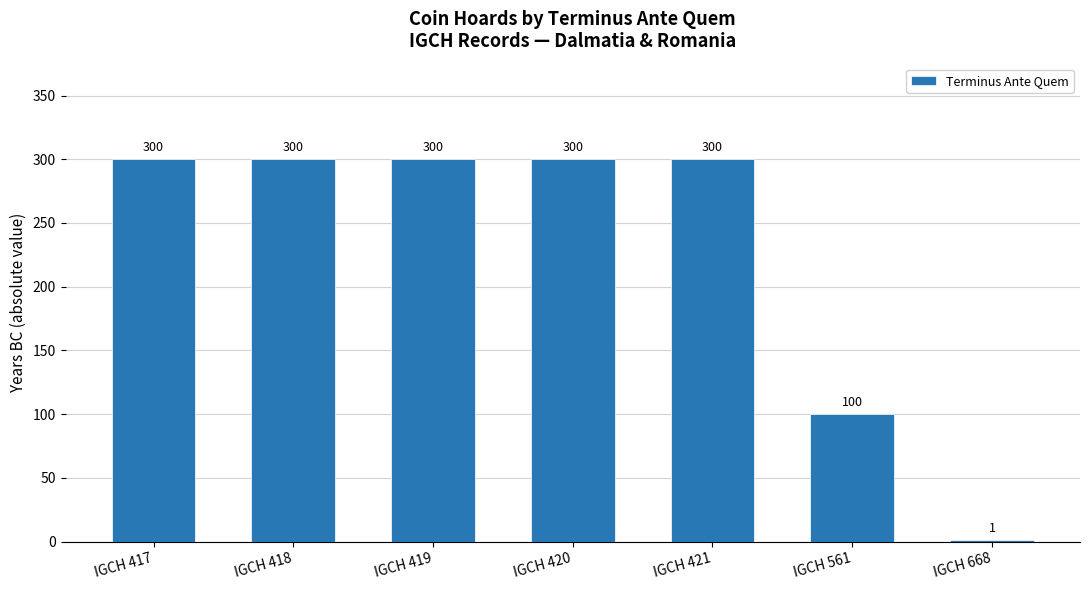

What is the greatest value displayed?

300